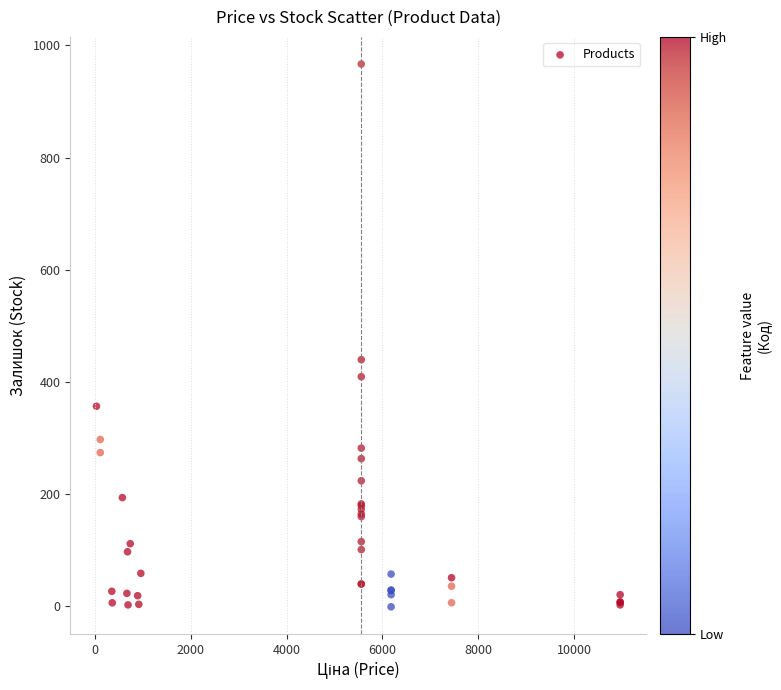

What Y value in the scatter plot is closest to 482?

439.4